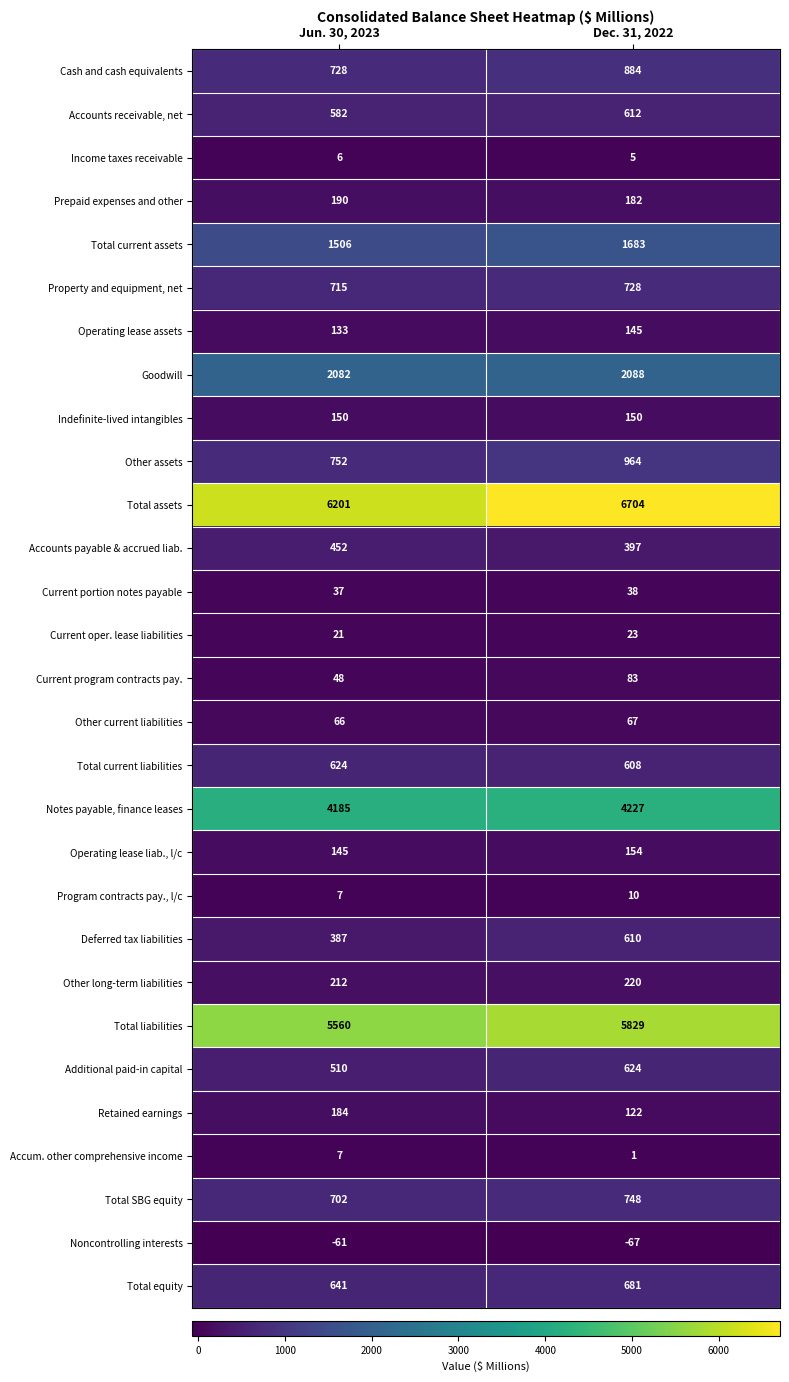

What is the sum of all Total liabilities values?

11389